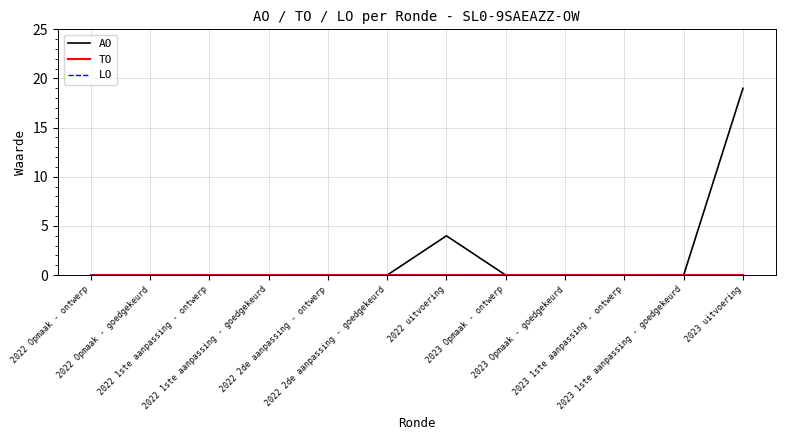

List the labels in order of TO value, largest first.

2022 Opmaak - ontwerp, 2022 Opmaak - goedgekeurd, 2022 1ste aanpassing - ontwerp, 2022 1ste aanpassing - goedgekeurd, 2022 2de aanpassing - ontwerp, 2022 2de aanpassing - goedgekeurd, 2022 uitvoering, 2023 Opmaak - ontwerp, 2023 Opmaak - goedgekeurd, 2023 1ste aanpassing - ontwerp, 2023 1ste aanpassing - goedgekeurd, 2023 uitvoering